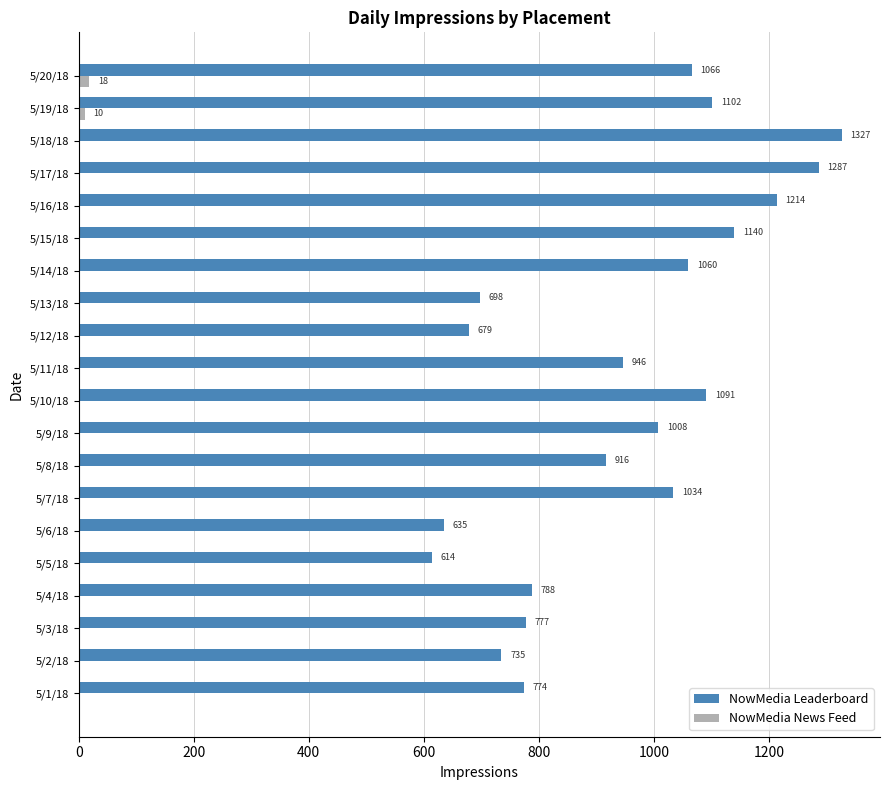

Is it true that NowMedia News Feed equals 0 at 5/8/18?

True